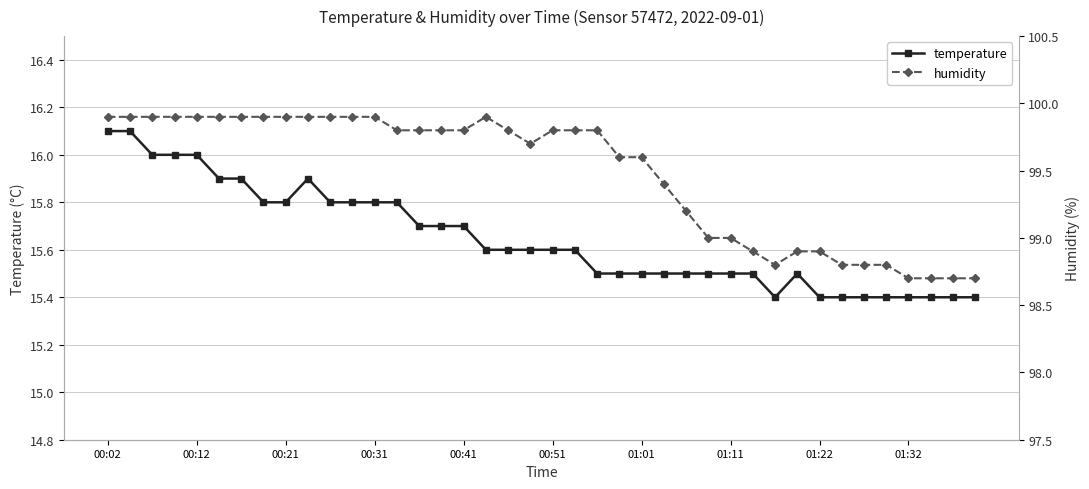

Where does the humidity series first go above 99?

00:02